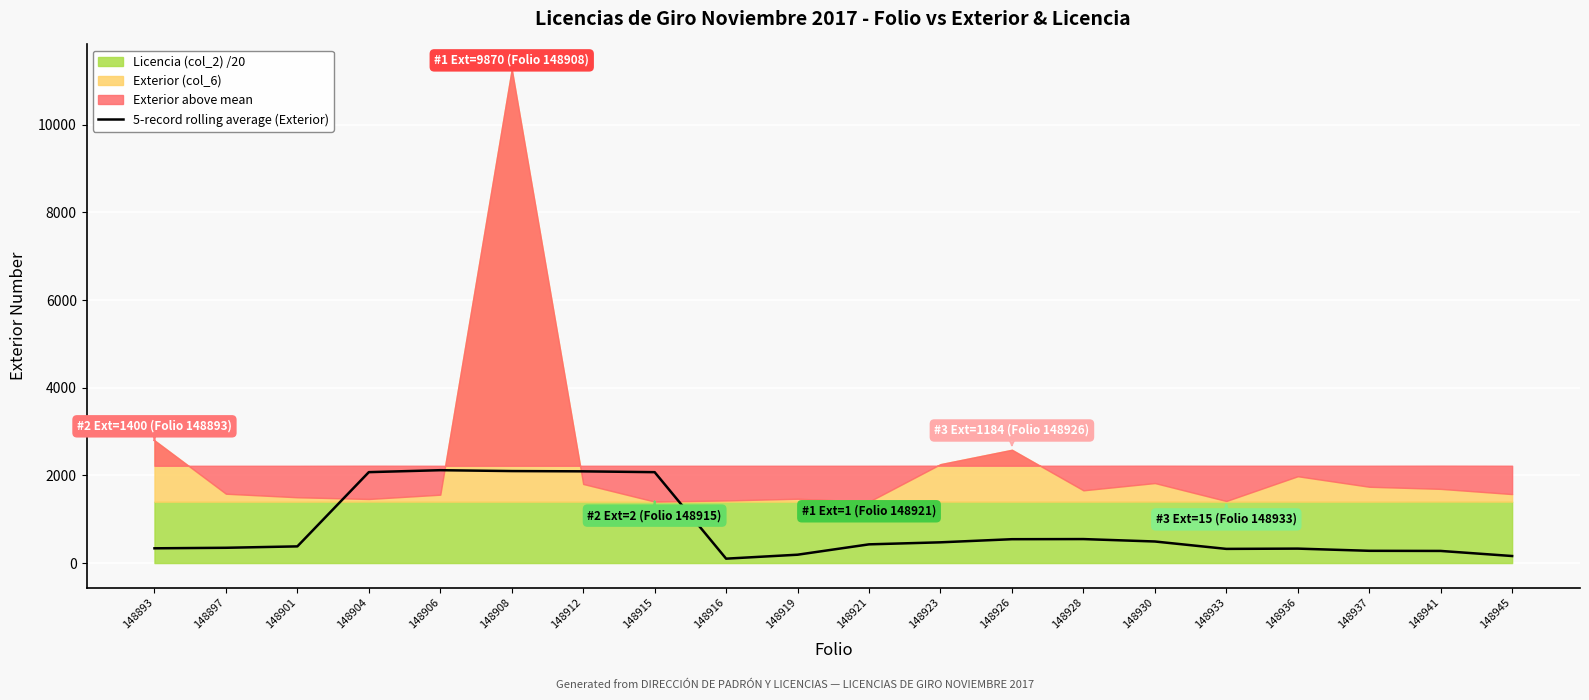

The value at 148912 is 3165.3. True or false?

False